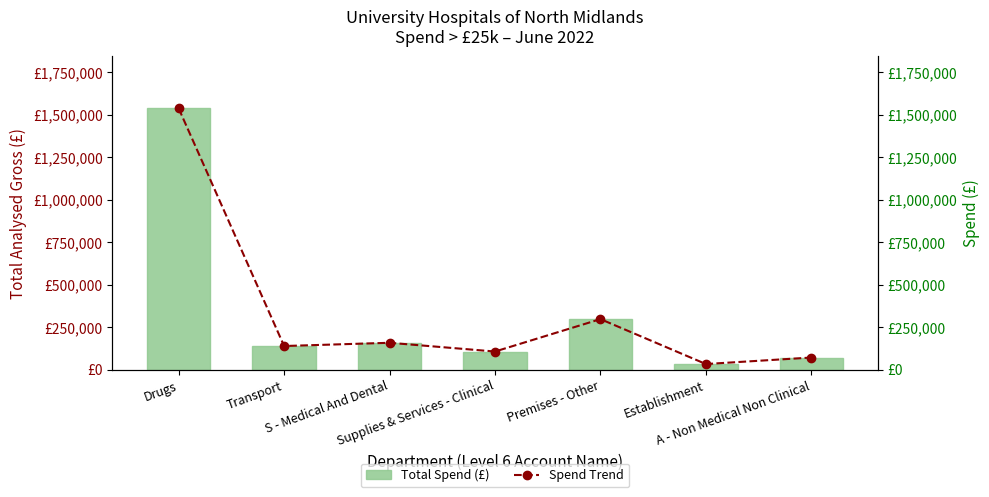

At which label does Total Spend (£) reach its peak?

Drugs